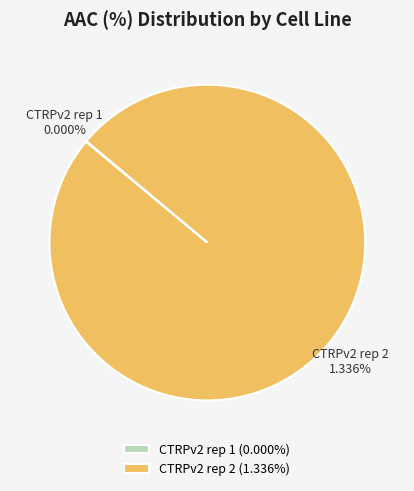

What is the change in value from CTRPv2 rep 1 to CTRPv2 rep 2?

+1.3